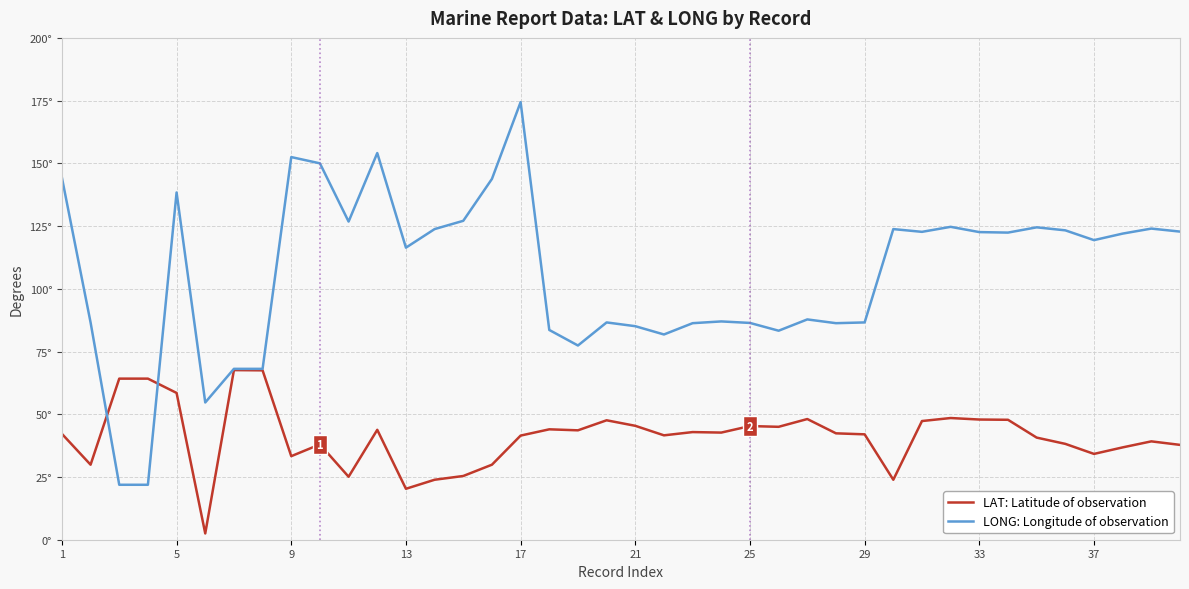

Is this an area chart (filled region under the line)?

No